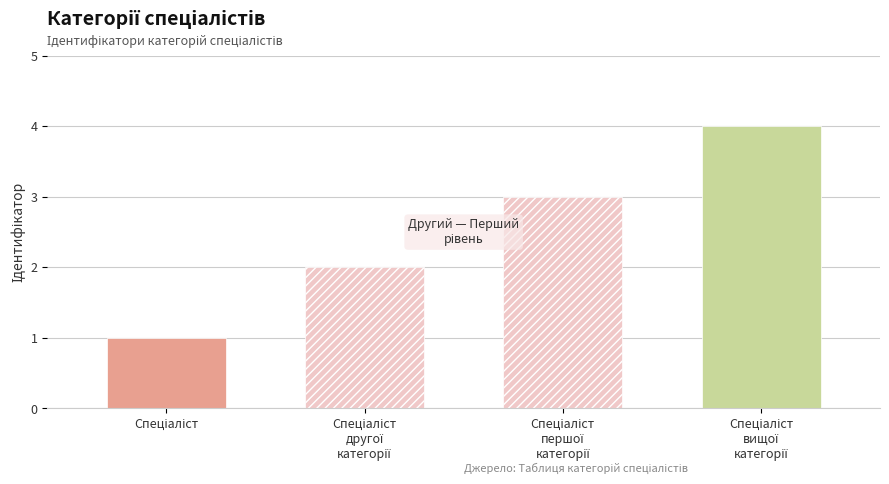

Is it true that the value at Спеціаліст другої категорії is 2?

True